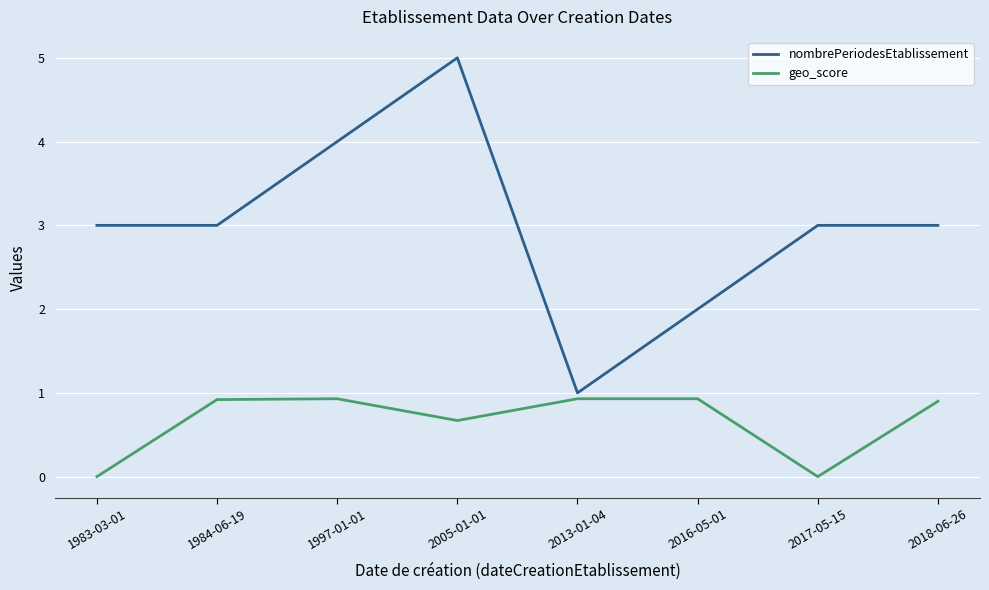

Reading right to left, what are all the values shown in this chart?

nombrePeriodesEtablissement: 3.0	3.0	2.0	1.0	5.0	4.0	3.0	3.0
geo_score: 0.9	0.0	0.9	0.9	0.7	0.9	0.9	0.0